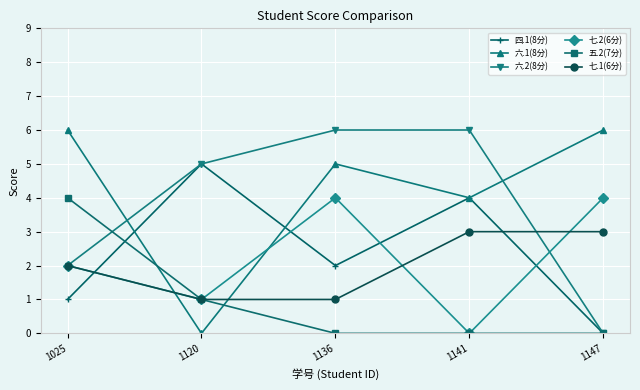

True or false: 七.1(6分) has more than 1 interior local peaks.

False